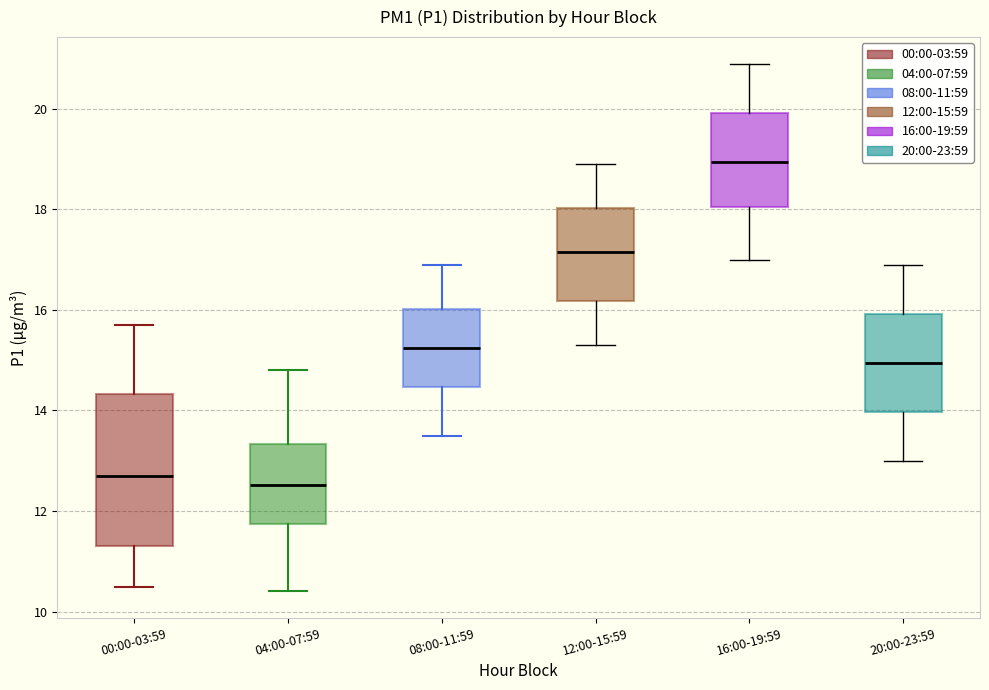

Reading left to right, read every box against the y-axis: the position of its median line, the range the box covers, and the ends of its whiskers. The values are not printed on the chart, so give them approximately, as read against the axis.

00:00-03:59: median 12.6, box 11.4 to 14.4, whiskers 10.4 to 15.8
04:00-07:59: median 12.6, box 11.8 to 13.4, whiskers 10.4 to 14.8
08:00-11:59: median 15.2, box 14.4 to 16.0, whiskers 13.6 to 17.0
12:00-15:59: median 17.2, box 16.2 to 18.0, whiskers 15.4 to 19.0
16:00-19:59: median 19.0, box 18.0 to 20.0, whiskers 17.0 to 21.0
20:00-23:59: median 15.0, box 14.0 to 16.0, whiskers 13.0 to 17.0